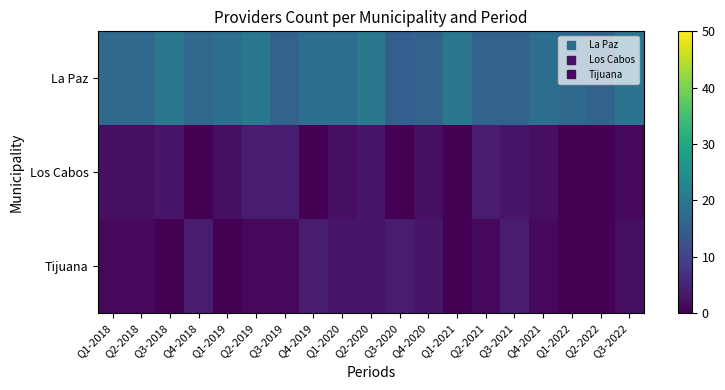

At how many categories does at least one series exceed 8?

19